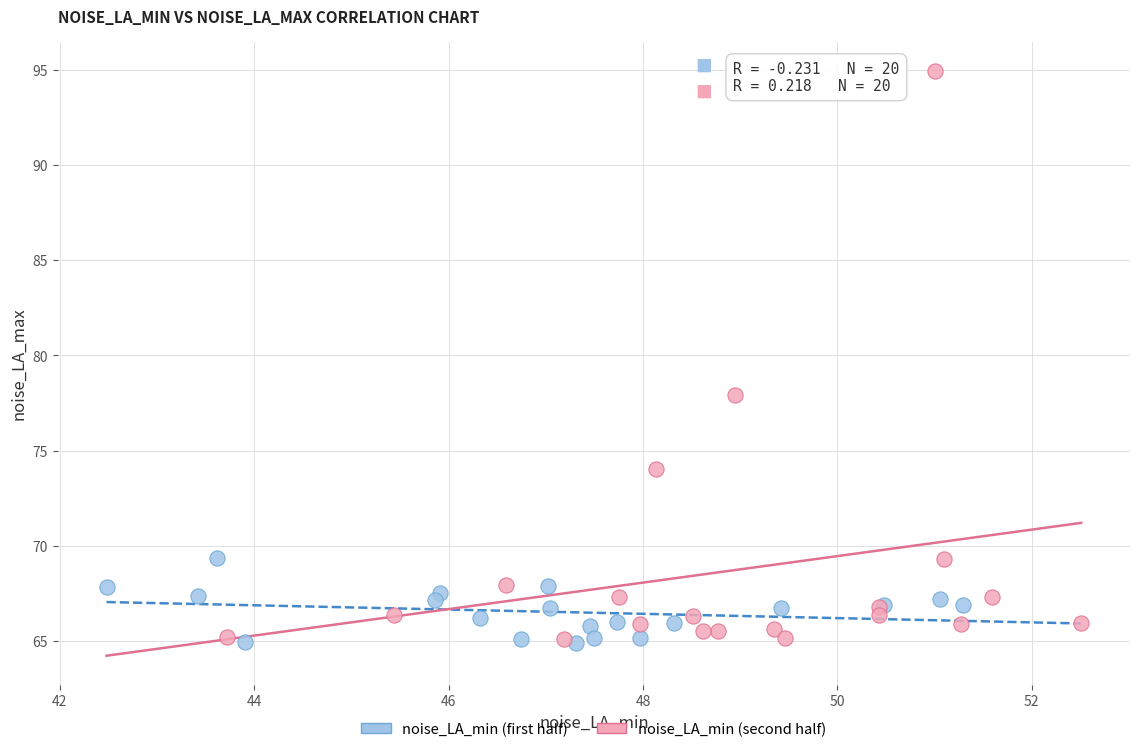

Which series reaches the maximum Y coordinate?

noise_LA_min (second half)